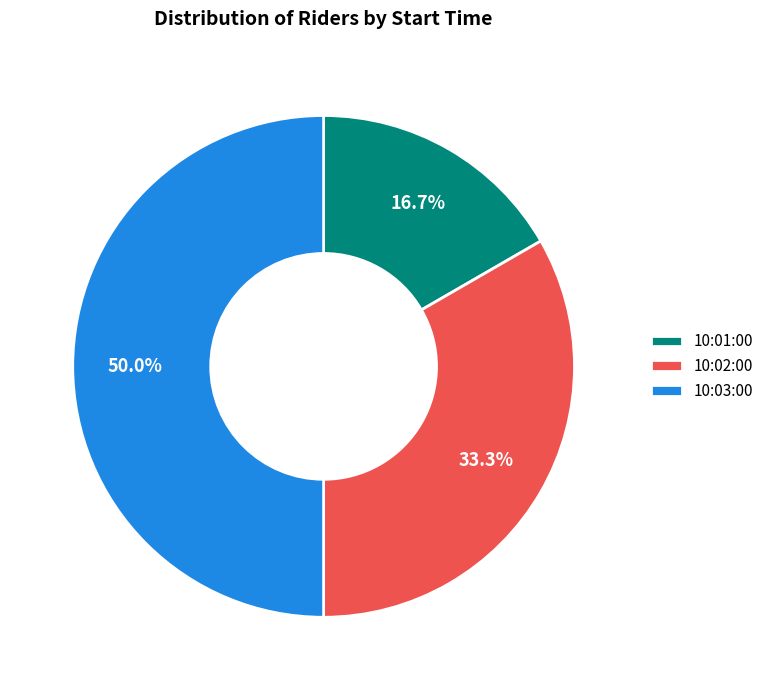

Combined, do 10:02:00 and 10:03:00 account for over 50%?

Yes